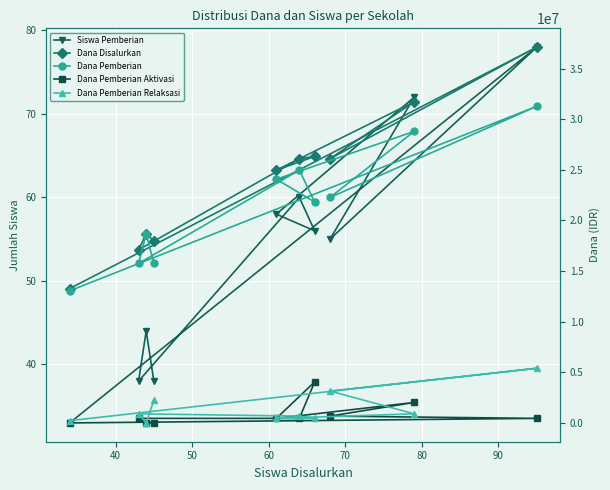

After their last crossing, which series has the higher values: Dana Pemberian Aktivasi or Dana Pemberian Relaksasi?

Dana Pemberian Relaksasi